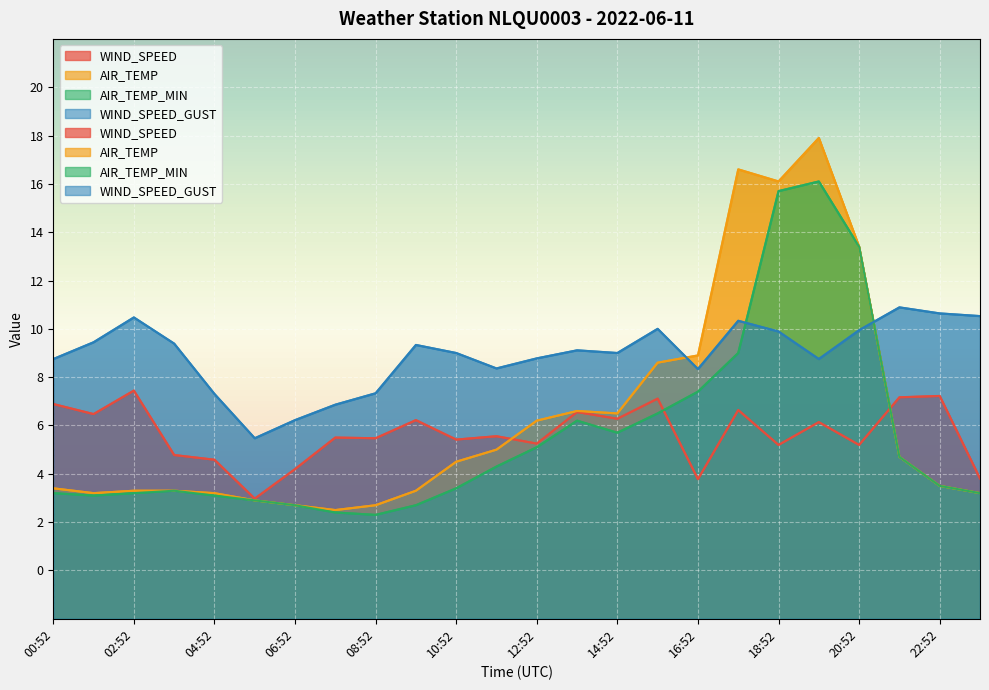

What is the total value across all series at 18:52?

46.9